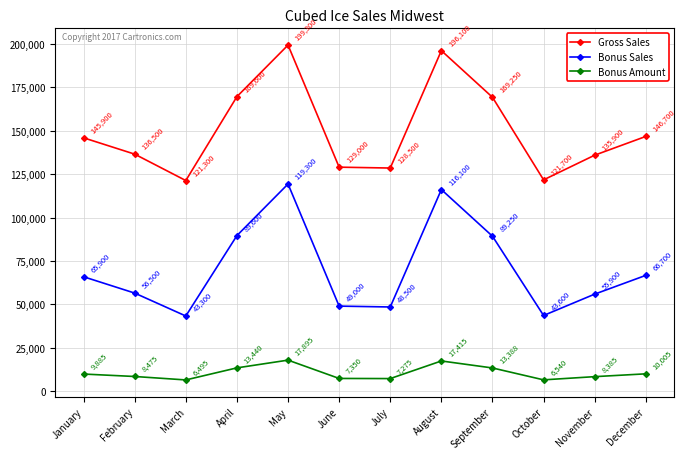

What is the difference between the maximum and minimum values in the Bonus Amount series?

11400.0